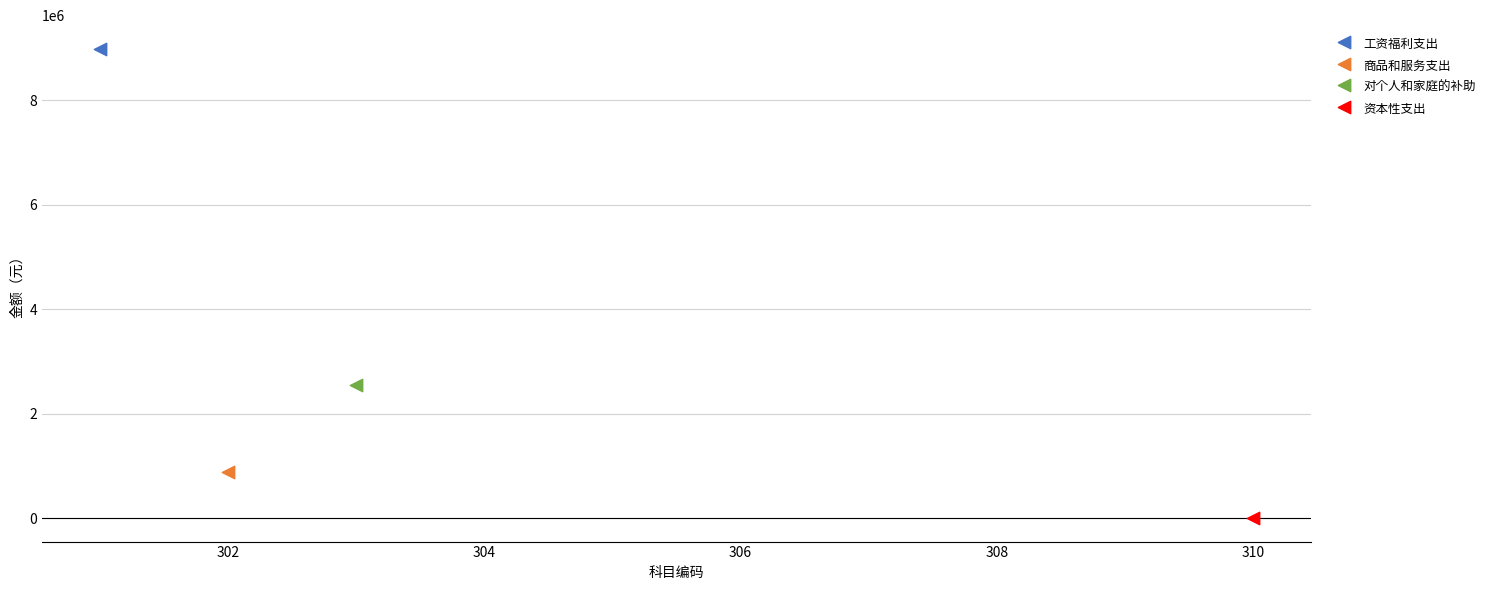

What are all the series names shown in the legend?

工资福利支出, 商品和服务支出, 对个人和家庭的补助, 资本性支出